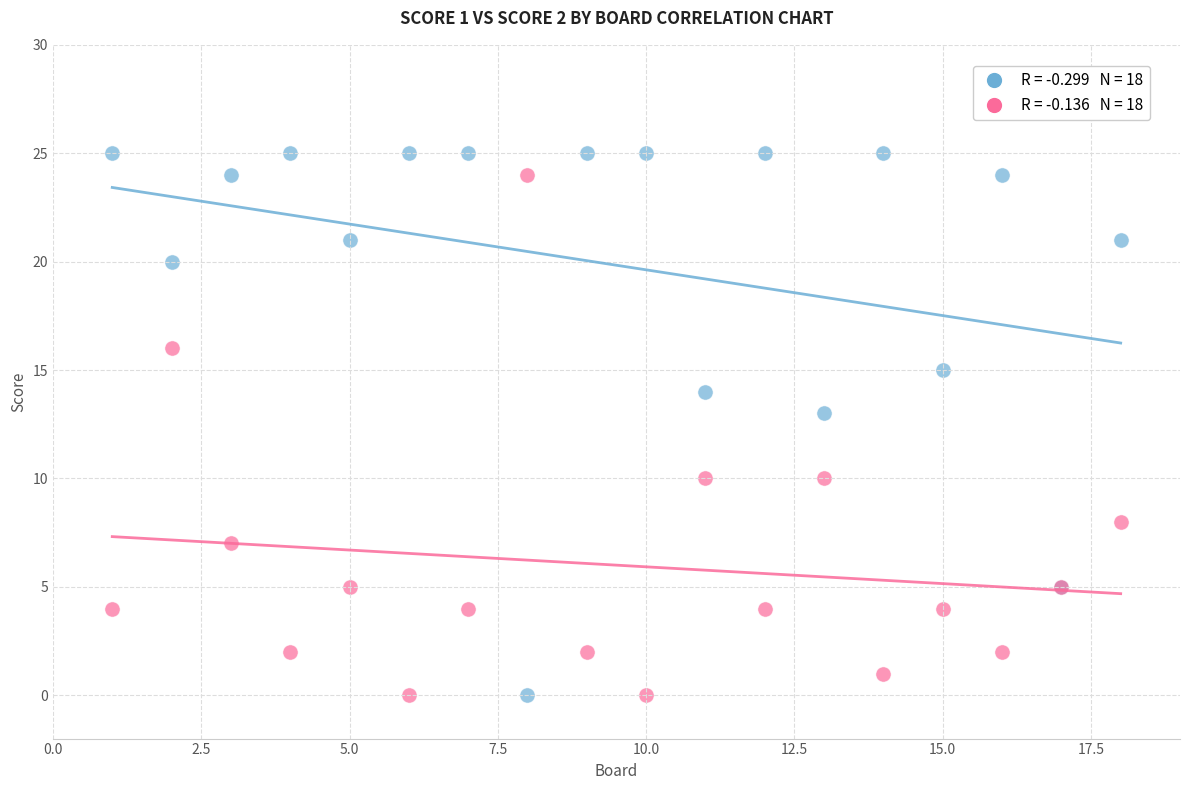

Across all series, what Y value is closest to 12?

13